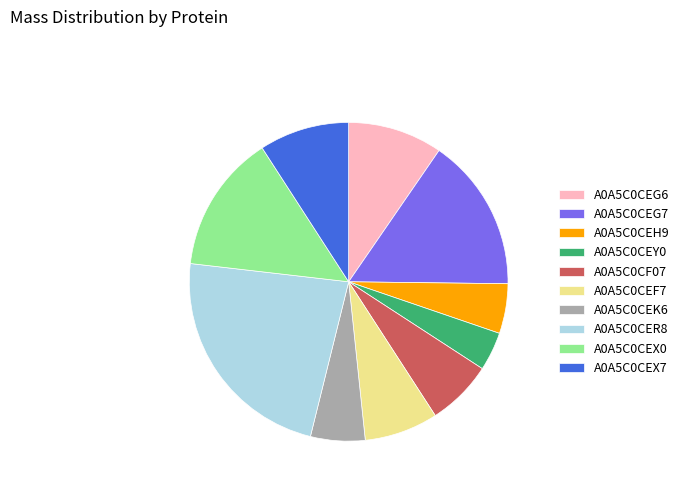

True or false: A0A5C0CEX7 accounts for 9% of the total.

True